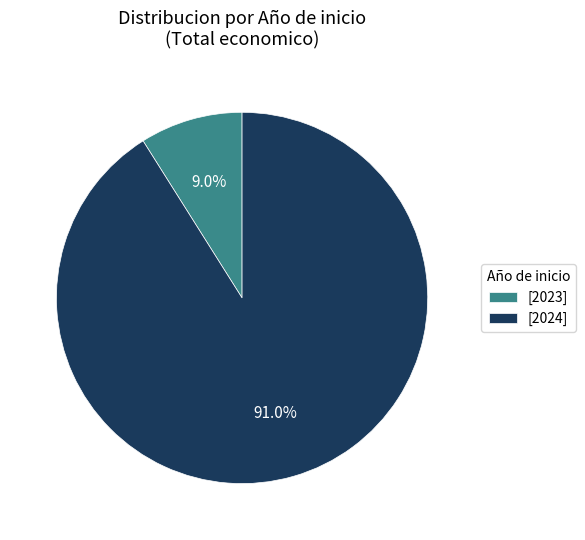

Which slice is the smallest?

[2023]